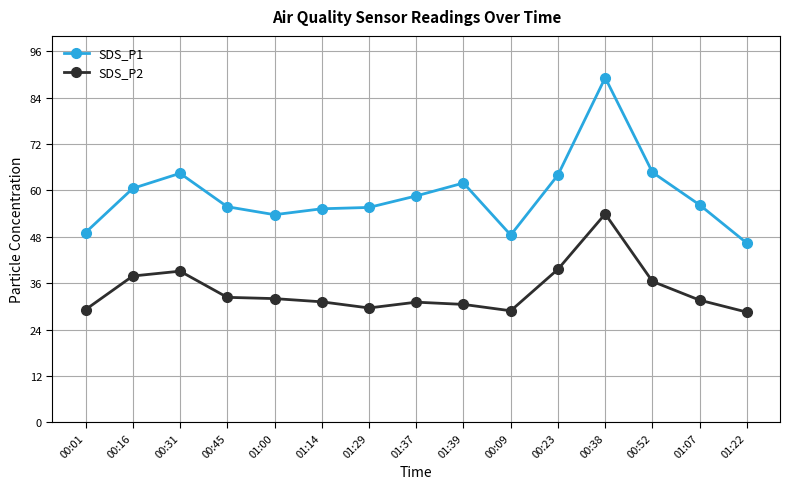

The value of SDS_P2 at 00:52 is 36.5. True or false?

True